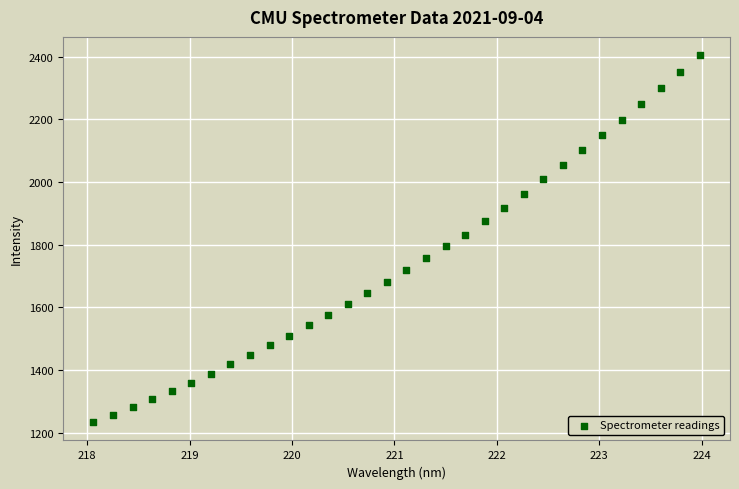

What is the range of Y values (max minus min)?

1169.7